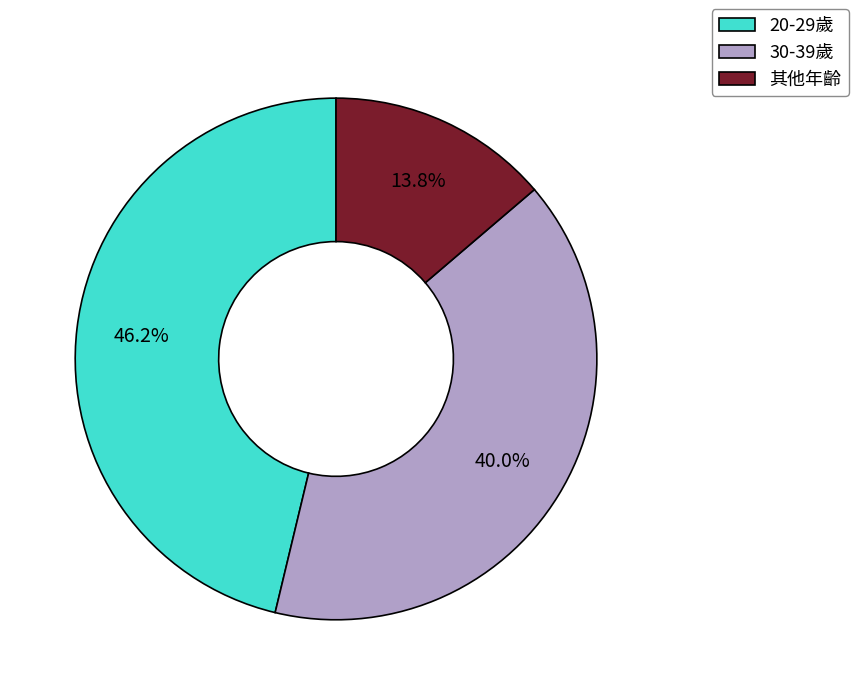

What is the smallest slice in the pie chart?

其他年齡